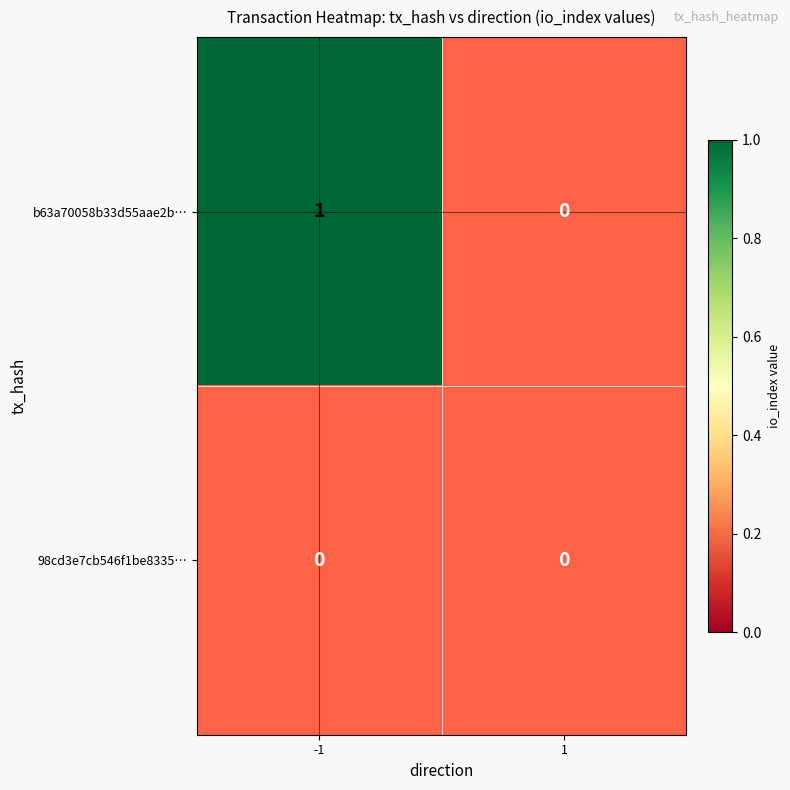

Which series changed the most between -1 and 1?

b63a70058b33d55aae2be6a683c39f6e2144755